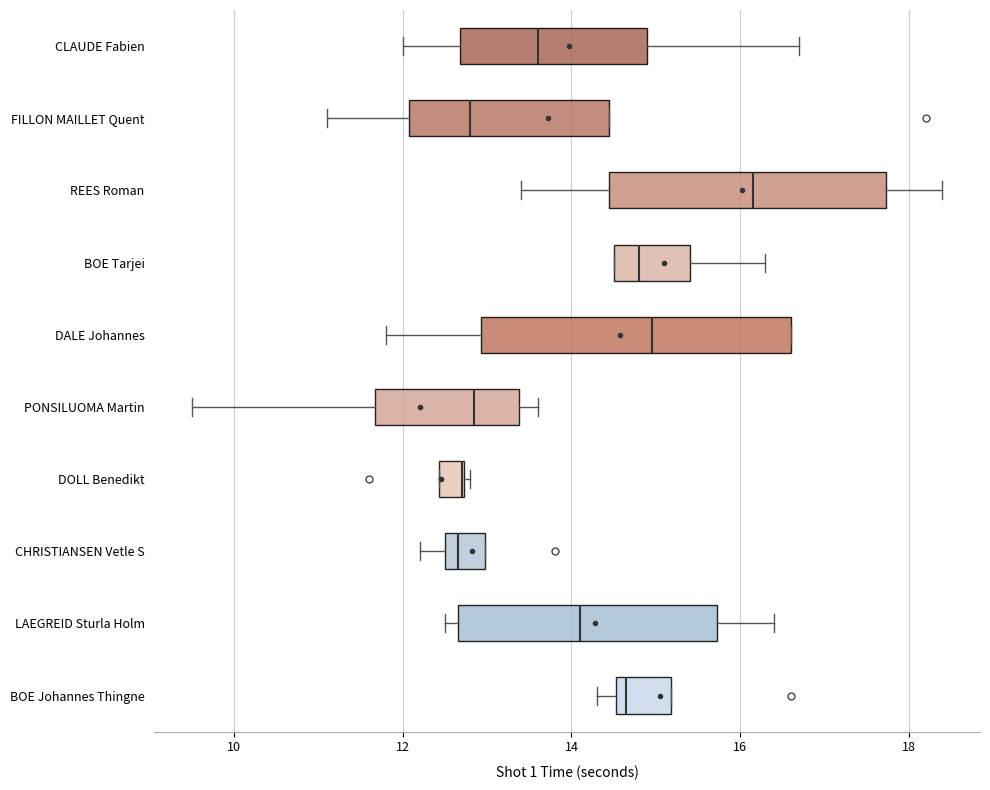

Comparing the boxes themselves (not the whiskers), which one is the widest?

DALE Johannes